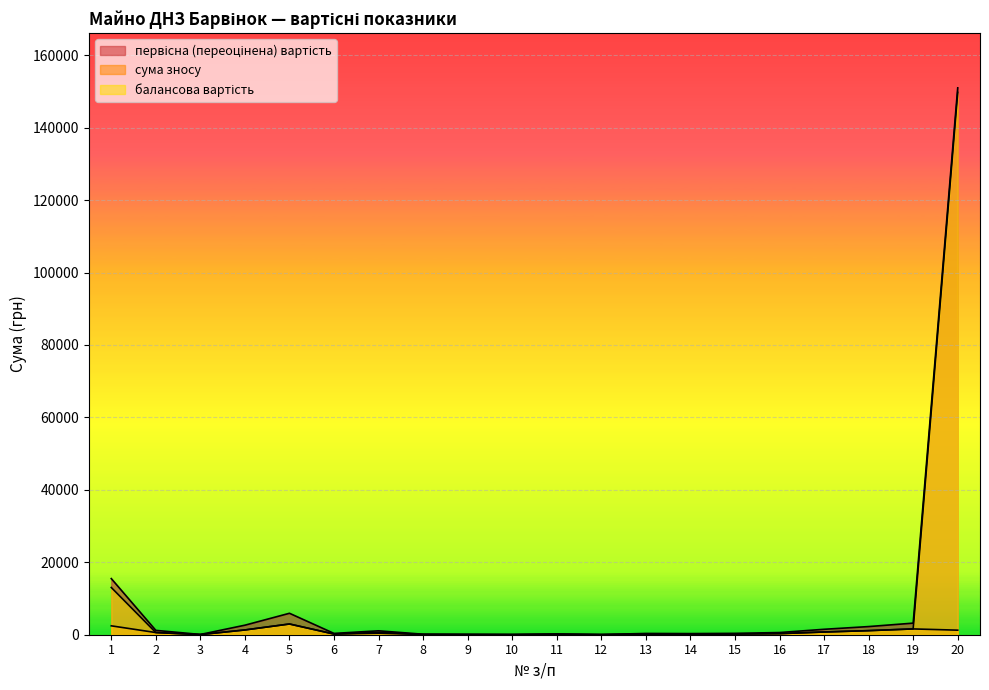

Where is the first local maximum for первісна (переоцінена) вартість?

5